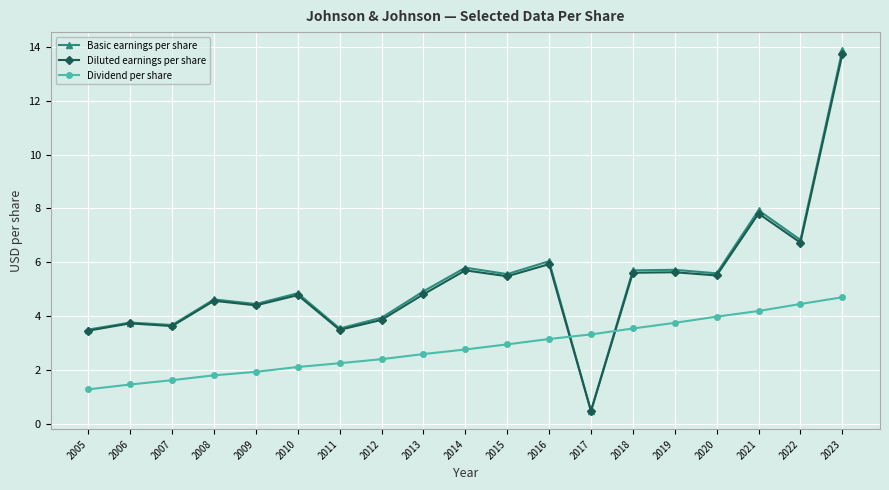

How many lines are shown in the chart?

3